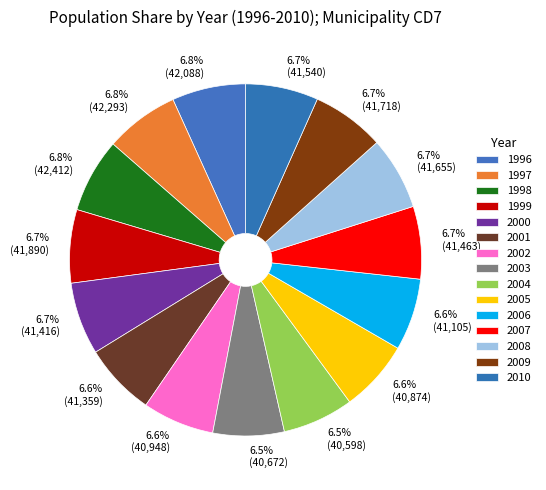

What percentage is the 2002 slice, to the nearest percent?

7%